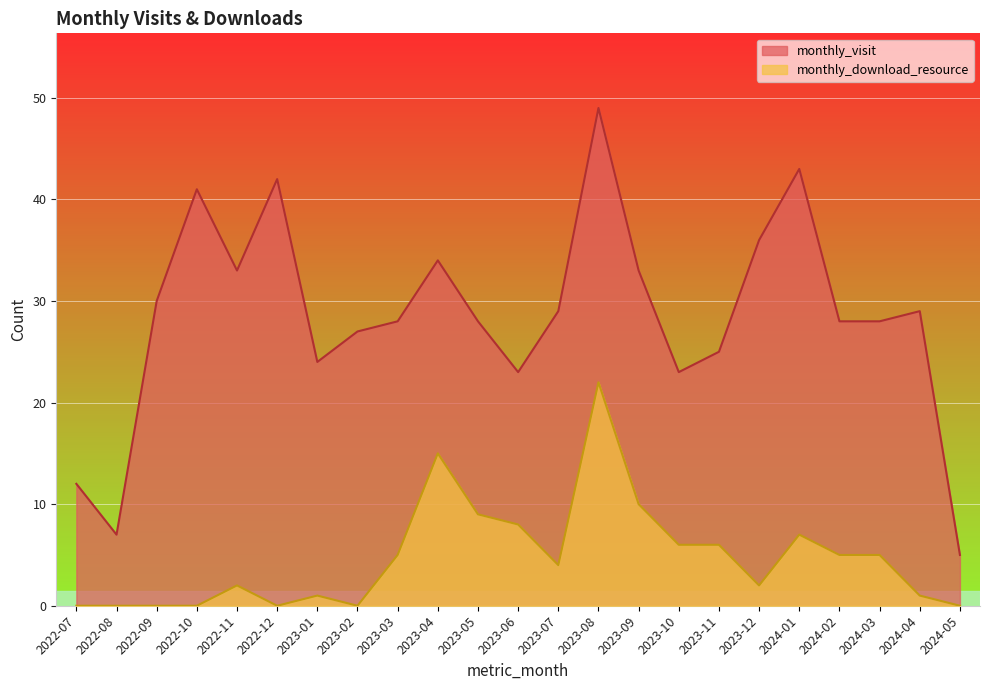

What is the sum of all monthly_visit values?

657